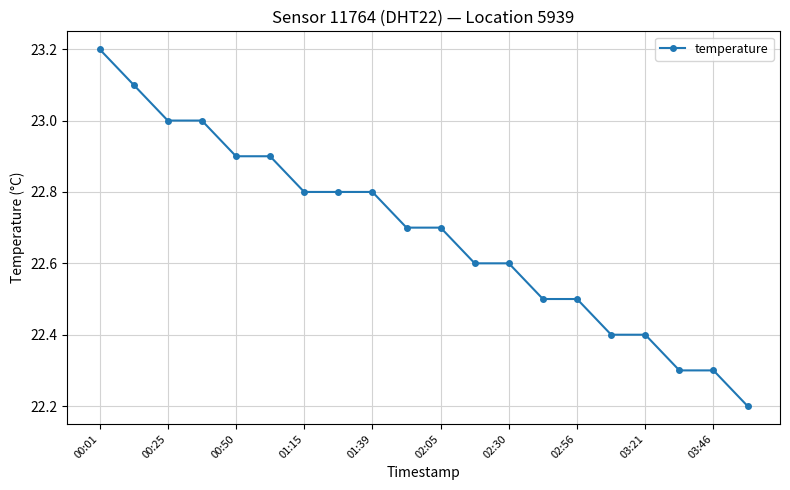

What is the smallest value displayed?

22.2